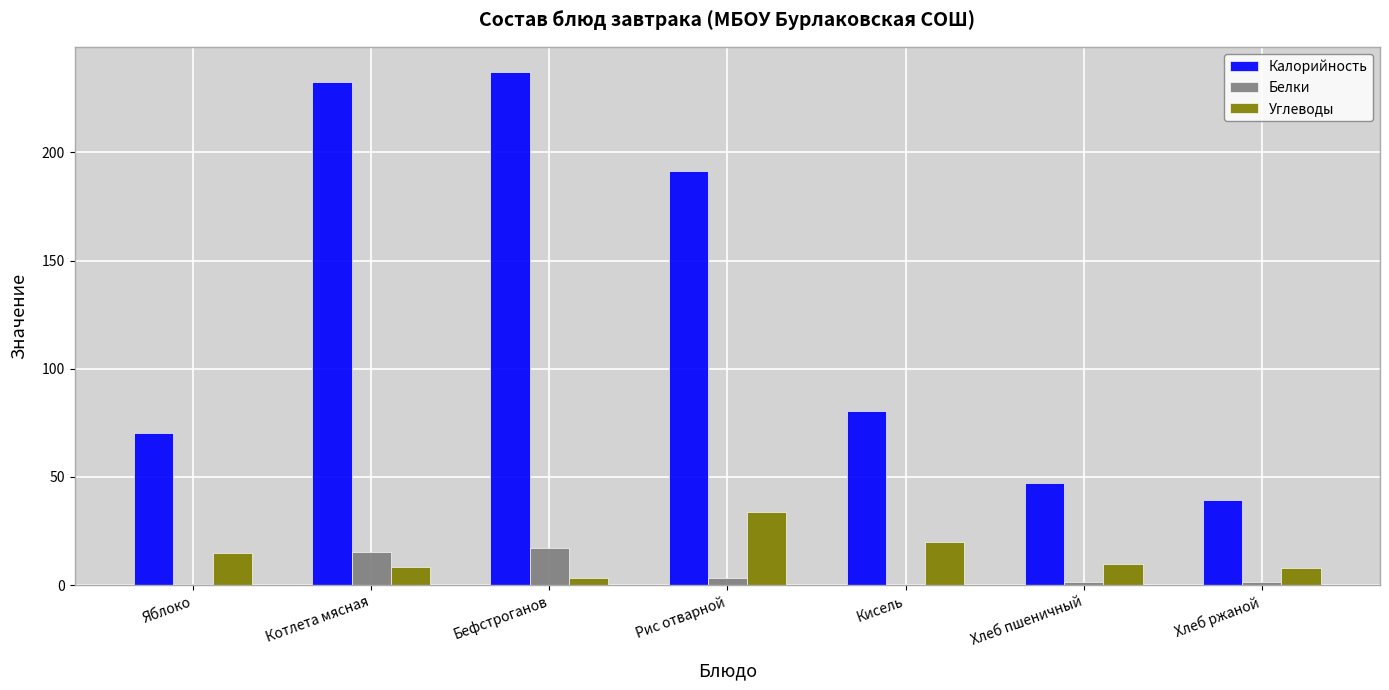

Which series changed the most between Хлеб пшеничный and Хлеб ржаной?

Калорийность